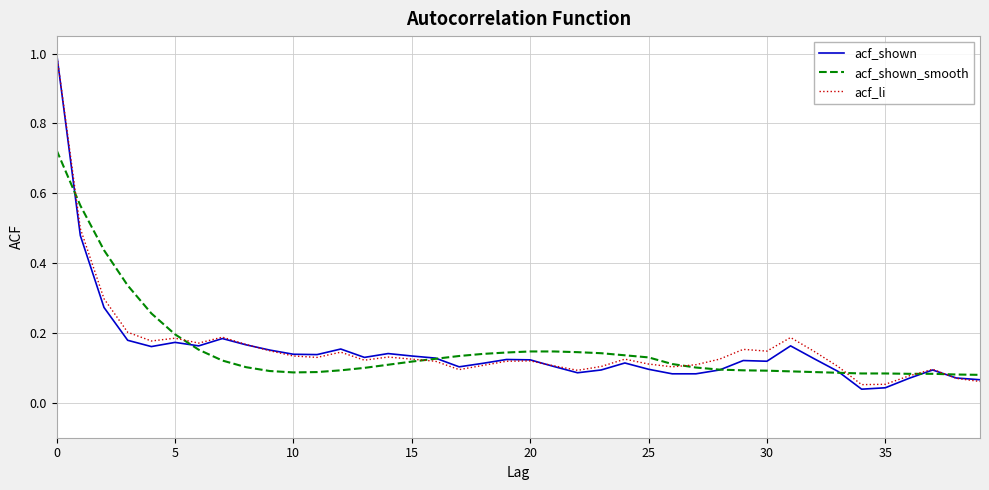

What is the maximum value shown in the chart?

1.0